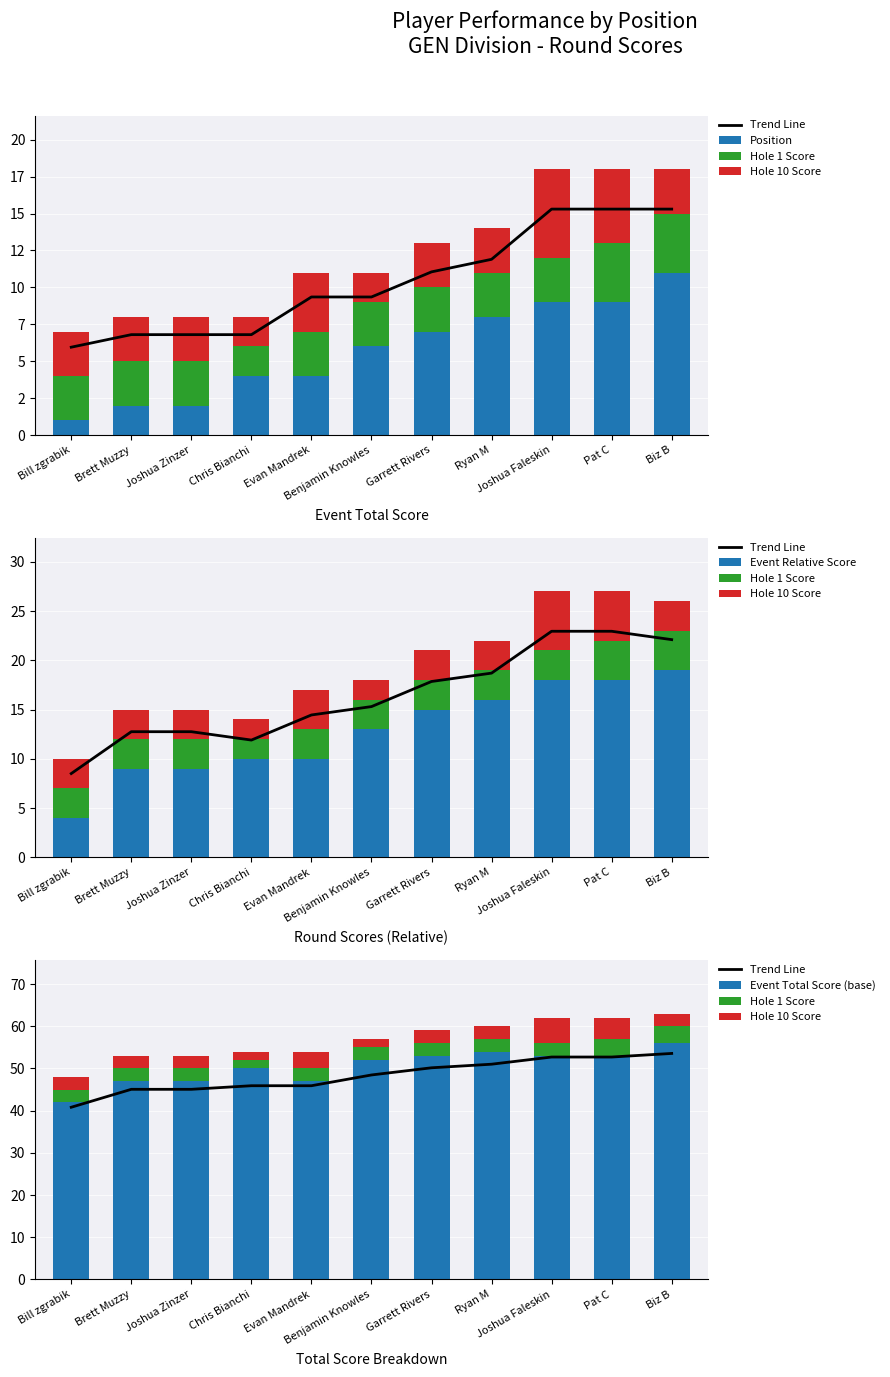

What is the difference between the highest and lowest values at Garrett Rivers?

50.0